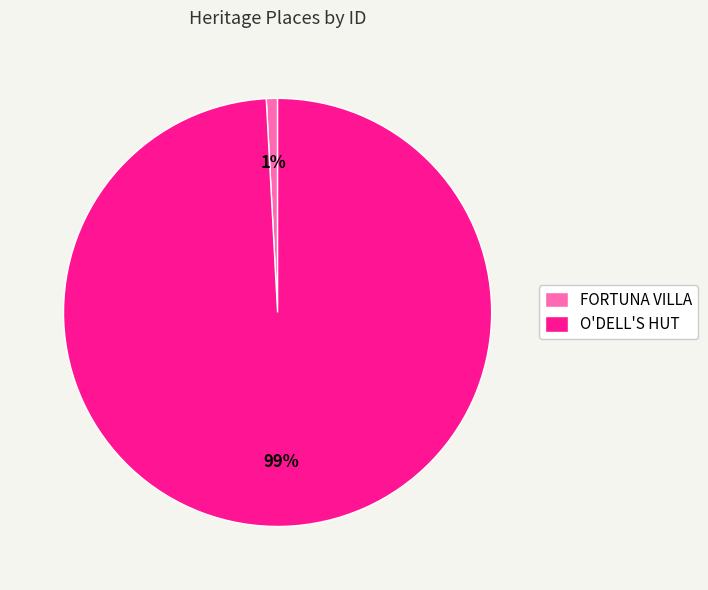

To the nearest percent, what portion does FORTUNA VILLA represent?

1%